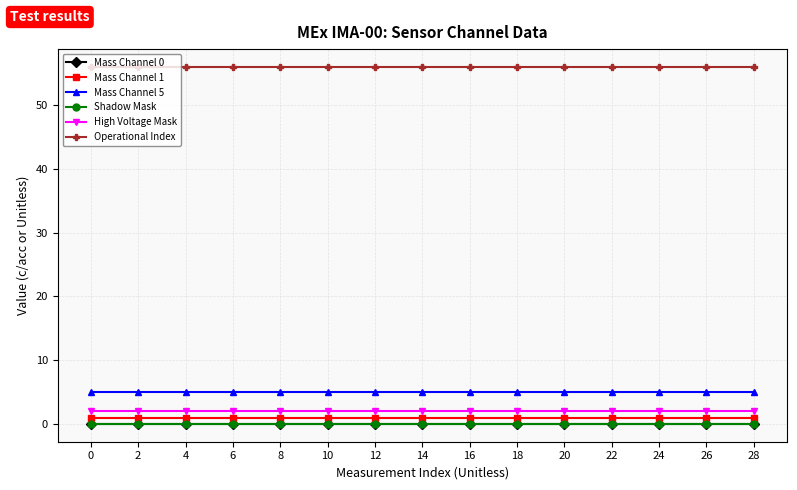

True or false: Mass Channel 1 and High Voltage Mask intersect in this chart.

False